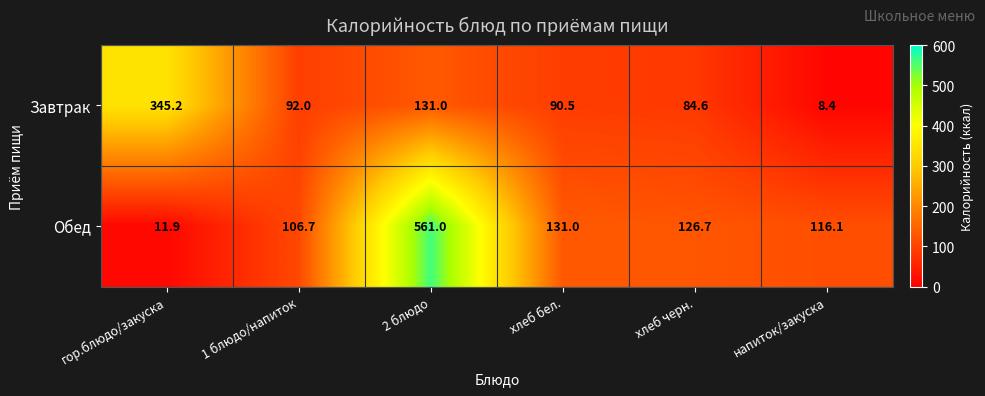

Rank the series at 1 блюдо/напиток from lowest to highest value.

Завтрак, Обед